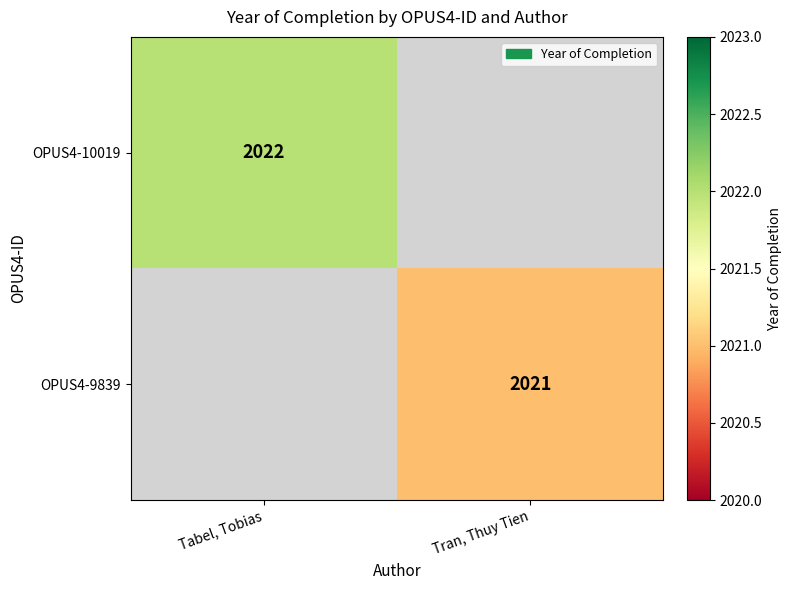

What is the minimum value shown in the chart?

2021.0